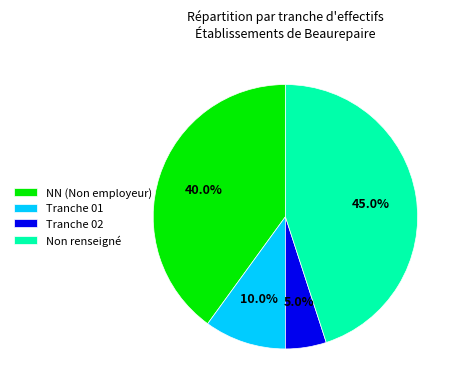

What percentage do Non renseigné and NN (Non employeur) together represent?

85.0%